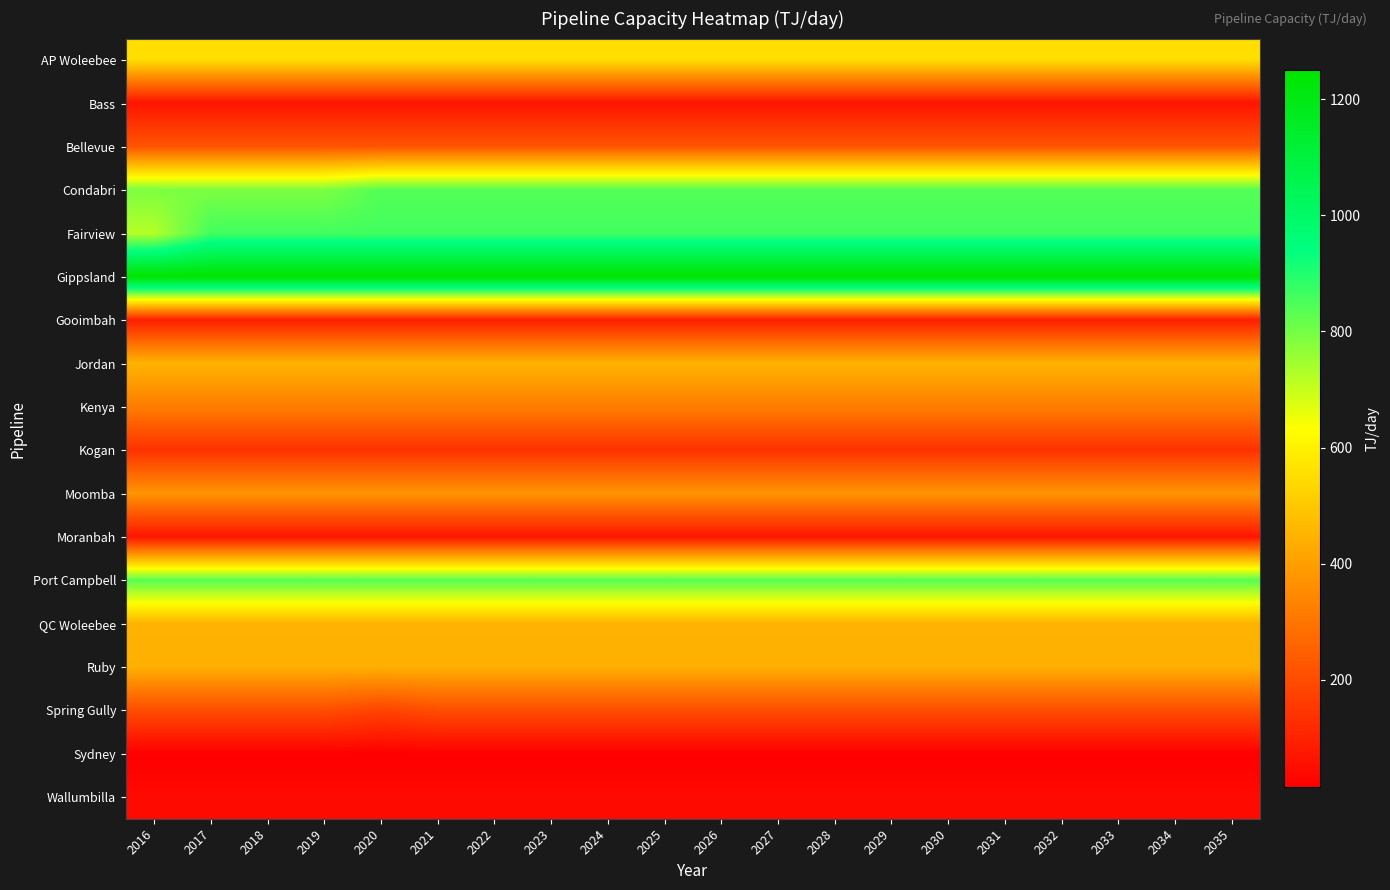

At which category is the sum across all series the highest?

2021